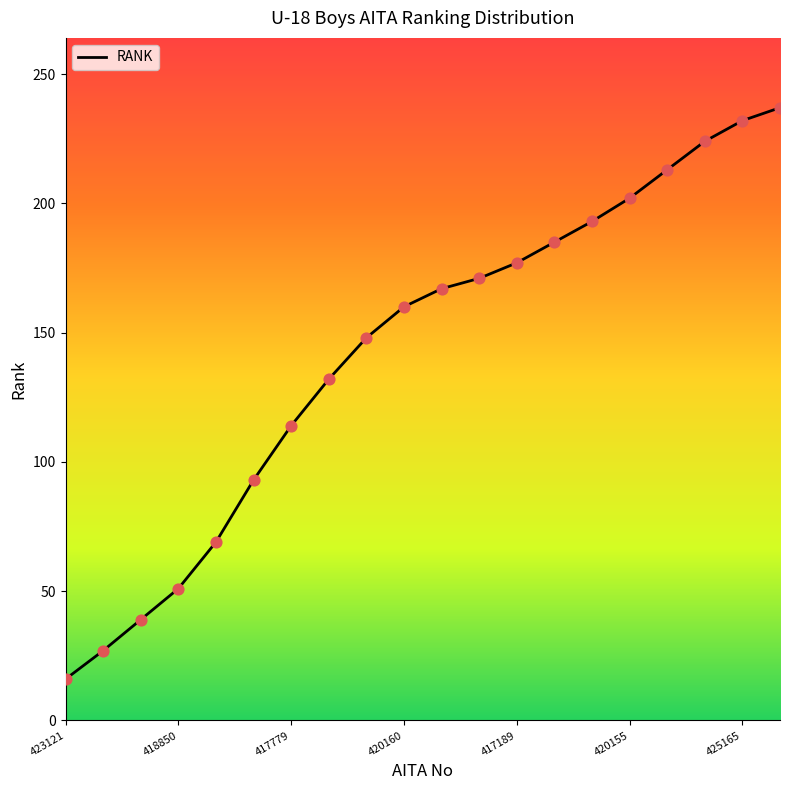

What is the maximum value shown in the chart?

237